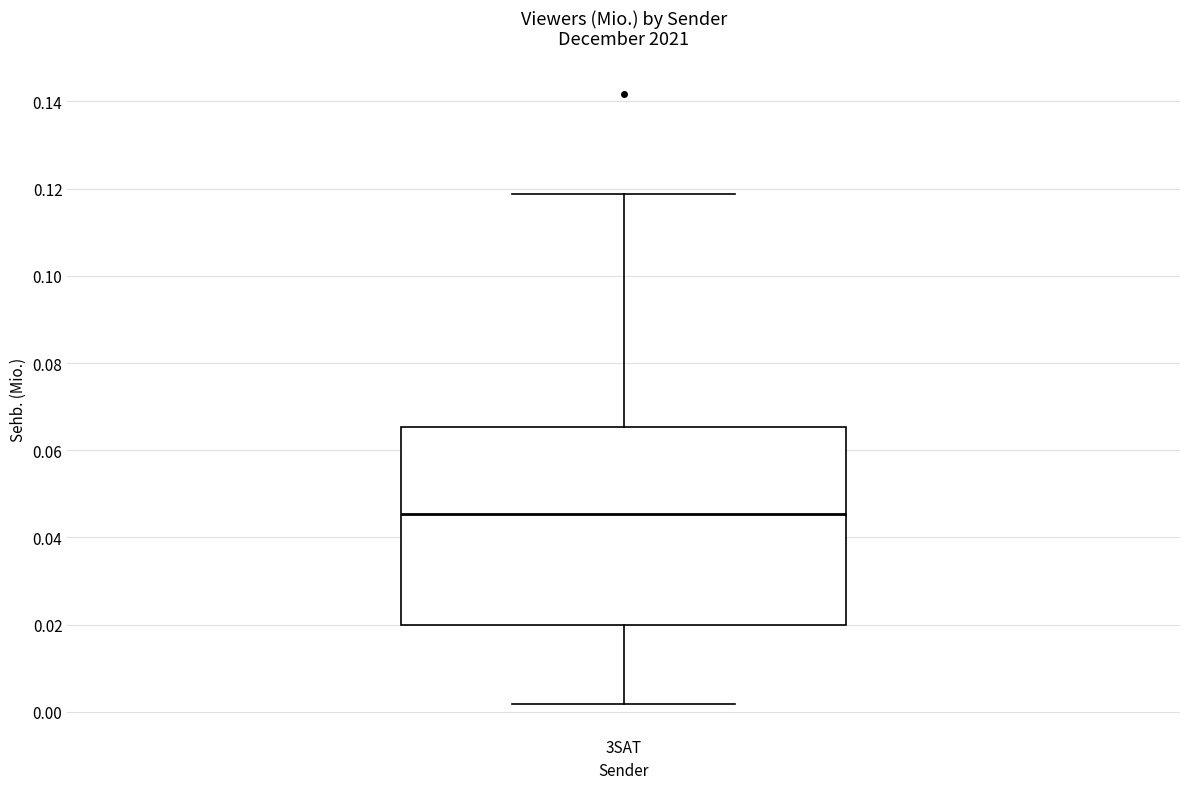

Transcribe this box plot: give where the median line is, the range the box spans, and where the two whiskers end, as read against the y-axis. The values are not printed on the chart, so give them approximately, as read against the axis.

median 0.046, box 0.020 to 0.066, whiskers 0.002 to 0.118